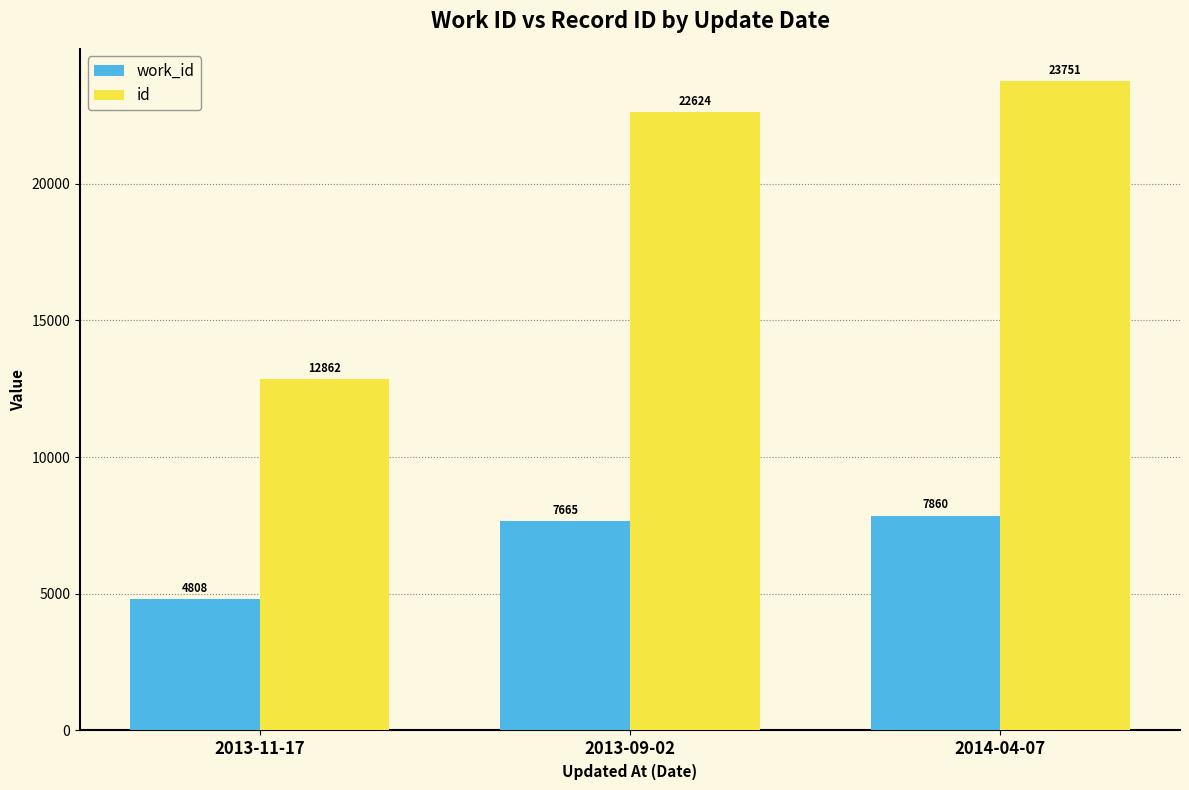

The id series shows 22624 at 2013-09-02. True or false?

True